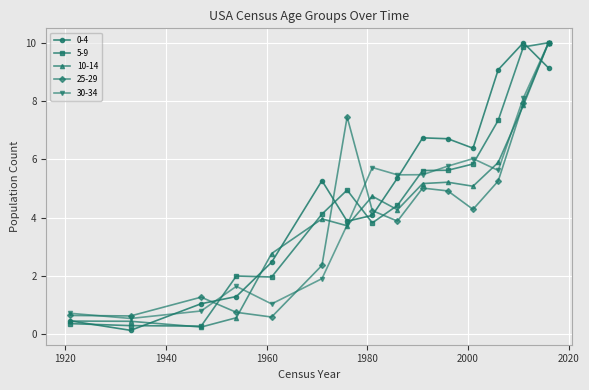

What is the greatest value displayed?

10.0